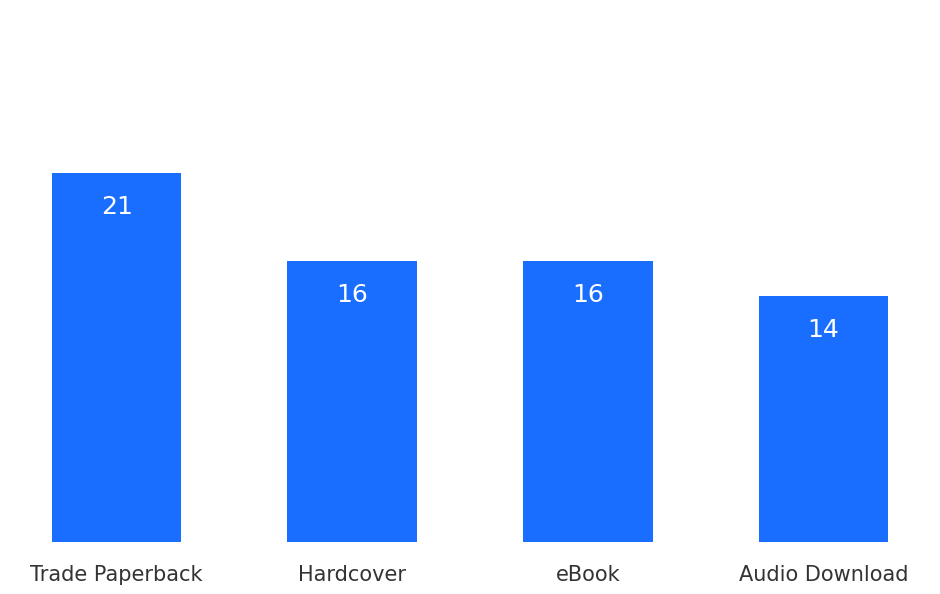

Between Trade Paperback and eBook, which is larger?

Trade Paperback